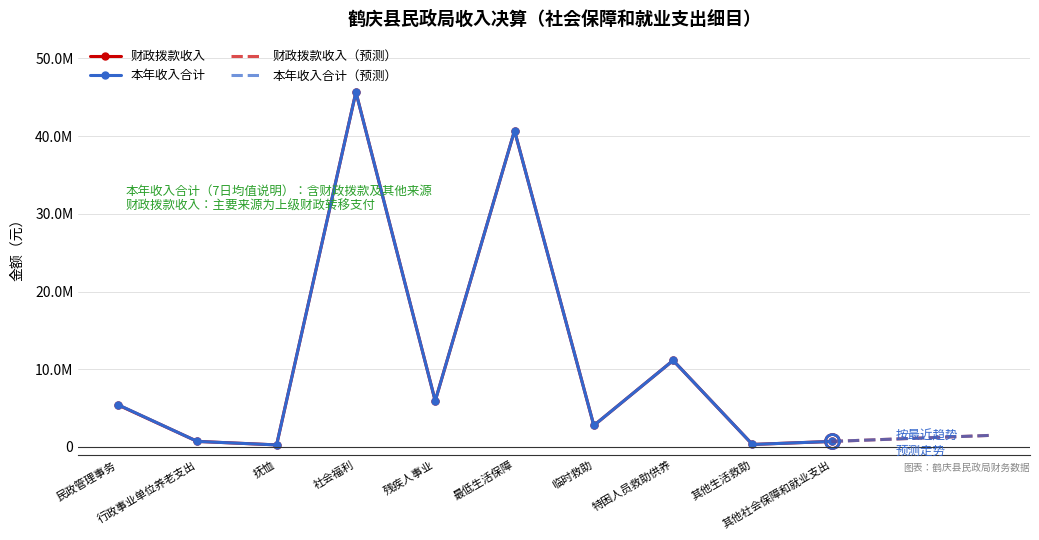

At which category does the chart reach its minimum across all series?

抚恤